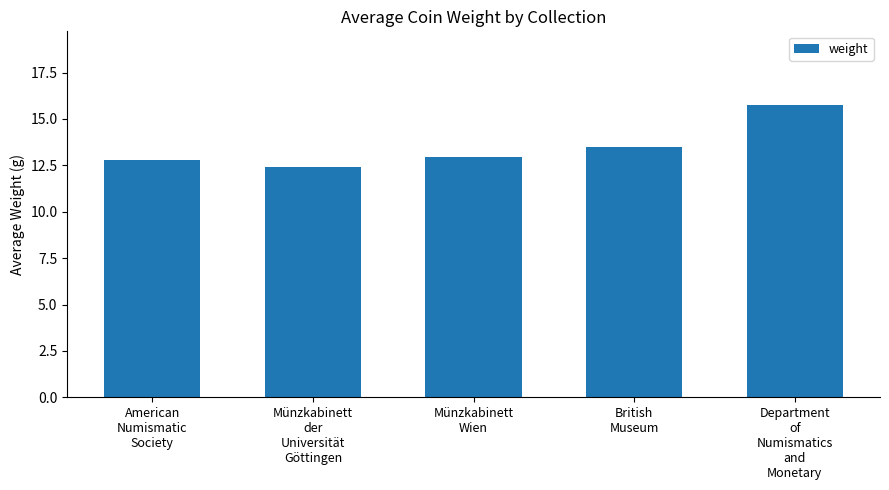

What is the value of the 4th bar from the left?

13.5